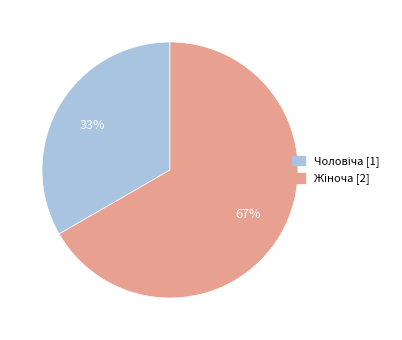

Is there a majority slice in this chart?

Yes